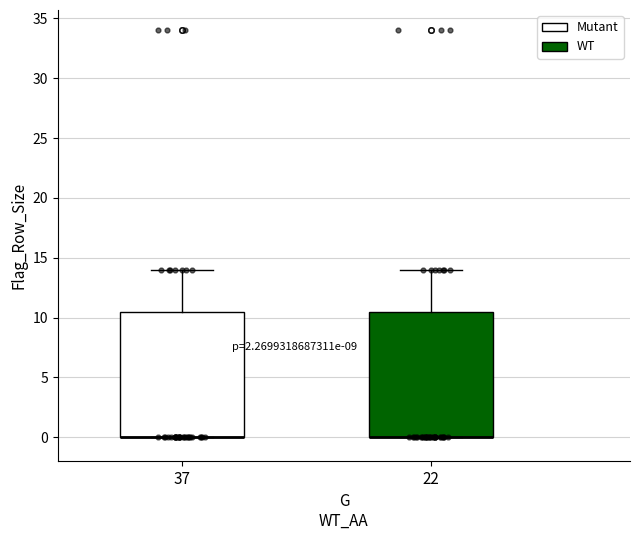

Where does the upper whisker of the box at x = 37 end on the y-axis? The values are not printed on the chart, so give them approximately, as read against the axis.

14.0